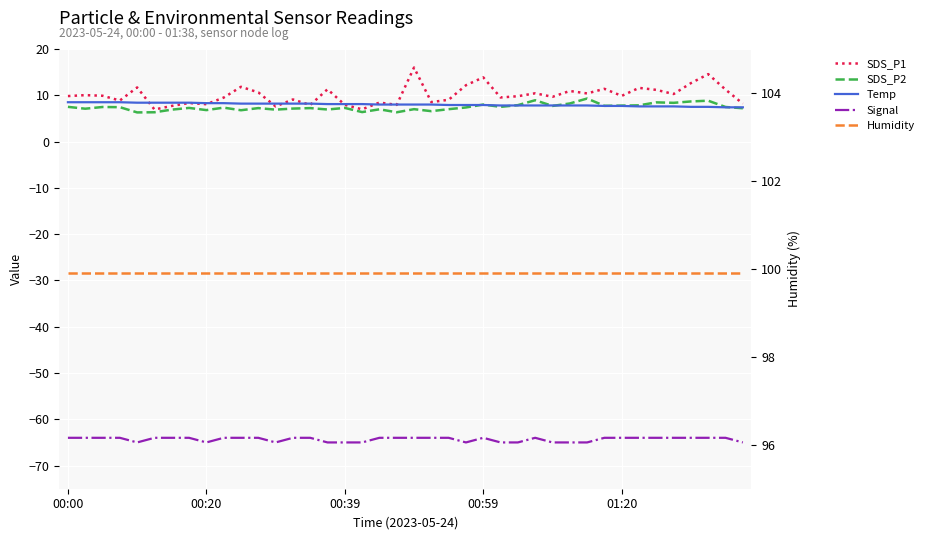

What is the difference between the second highest and minimum values in the Temp series?

1.1